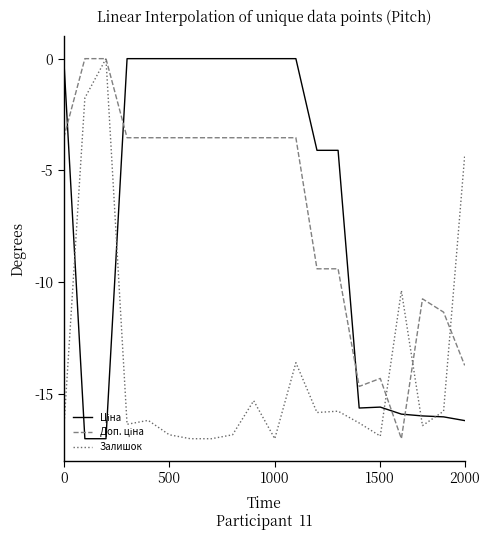

At which label does Залишок reach its minimum?

6